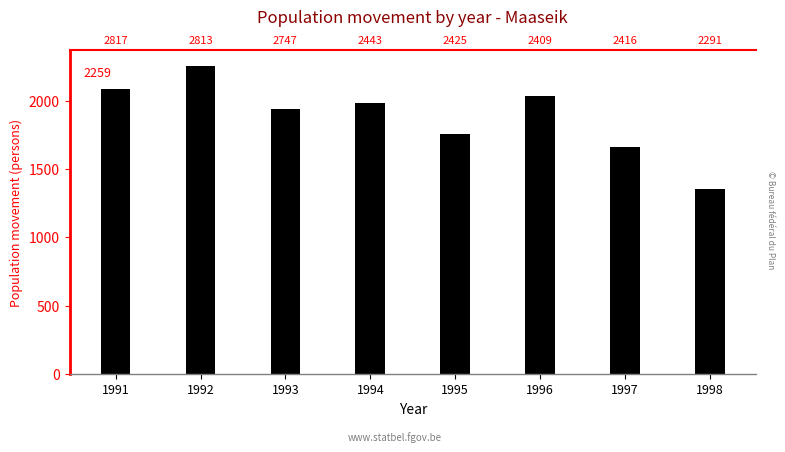

List the labels in order of value, largest first.

1992, 1991, 1996, 1994, 1993, 1995, 1997, 1998